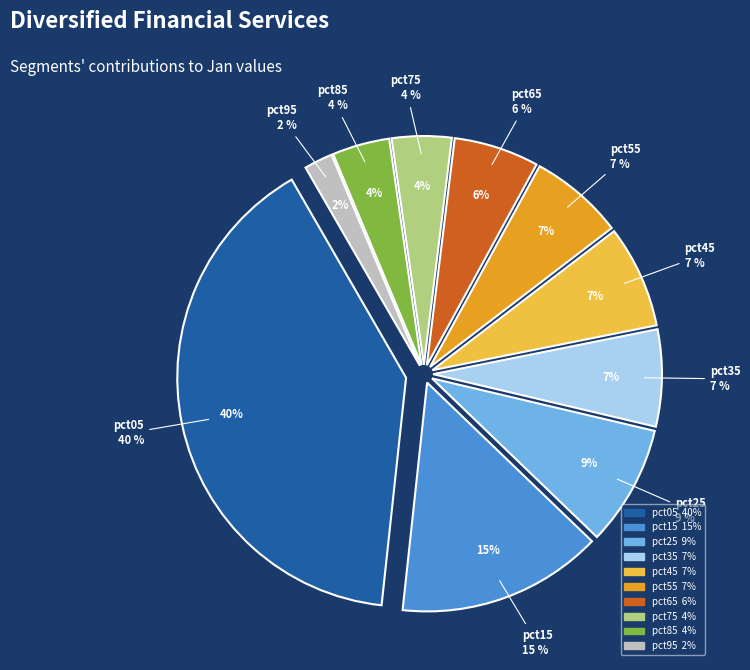

Count the number of slices in the pie.

10